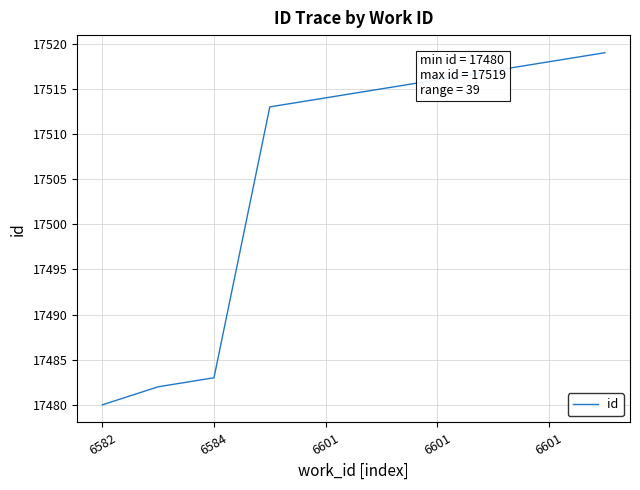

What is the average value?

17506